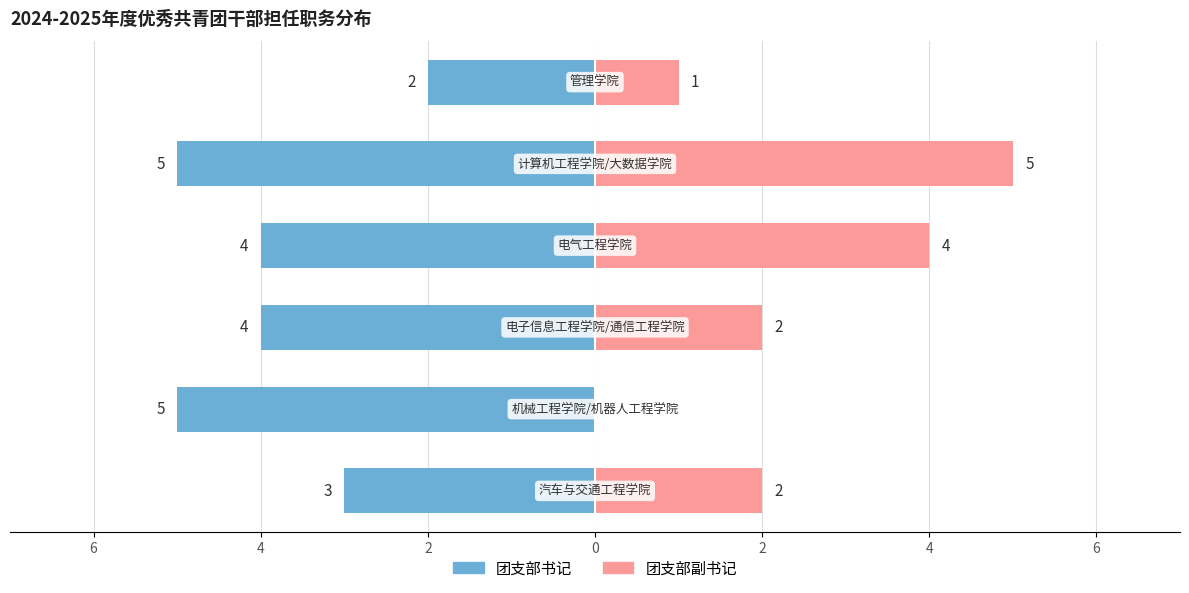

Reading right to left, extract all data points from this chart.

团支部书记: 4=-2	2=-5	0=-4	2=-4	4=-5	6=-3
团支部副书记: 4=1	2=5	0=4	2=2	4=0	6=2